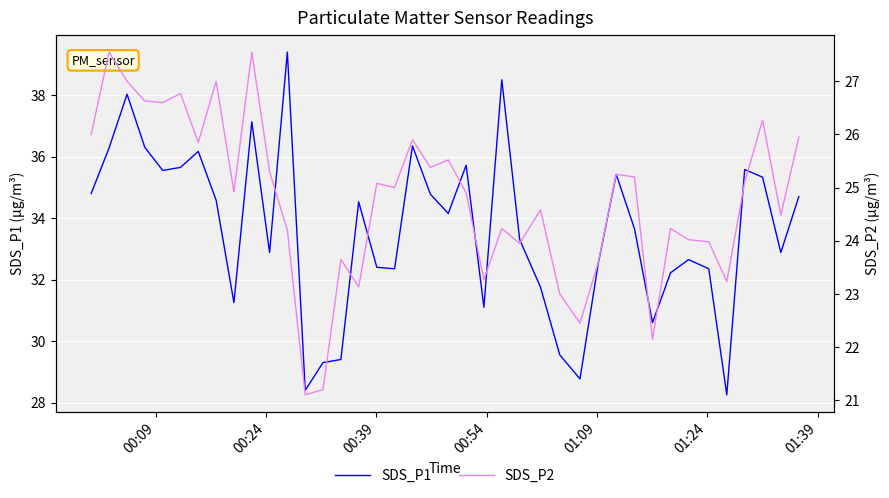

What is the maximum value for SDS_P1?

39.4